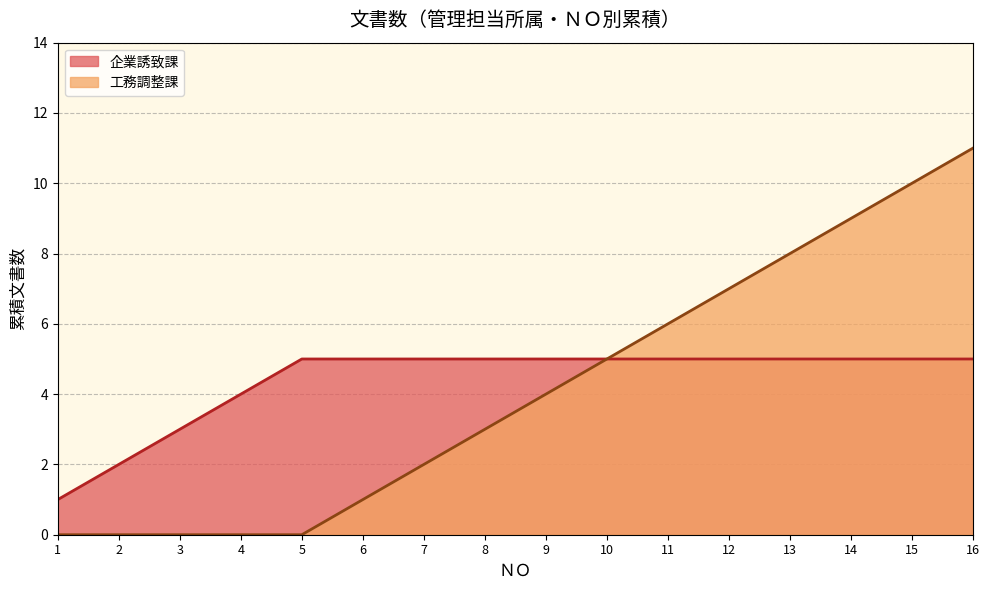

Count the （企業立地部）工務調整課 values in the range 0 to 11.

16